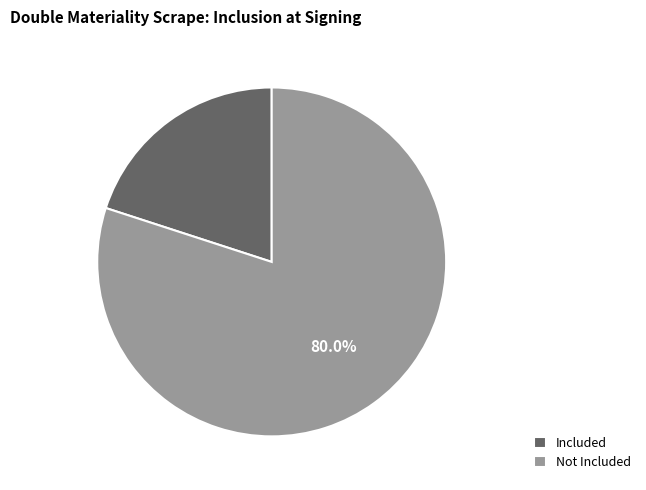

To the nearest percent, what is the difference between the largest and smallest slice percentages?

60%